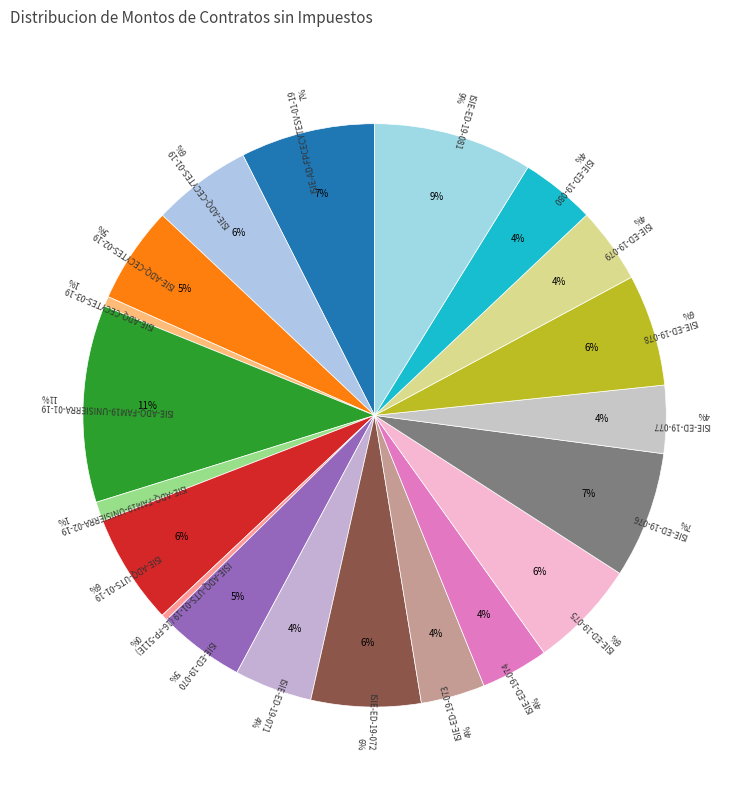

To the nearest percent, what is the difference between the largest and smallest slice percentages?

11%